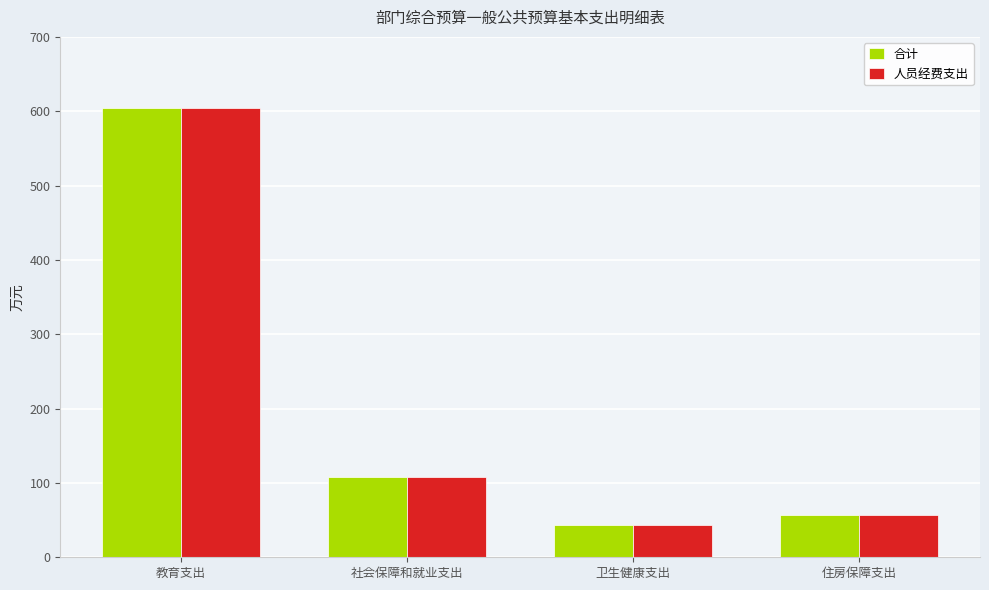

Read the 合计 value at 教育支出.

604.2